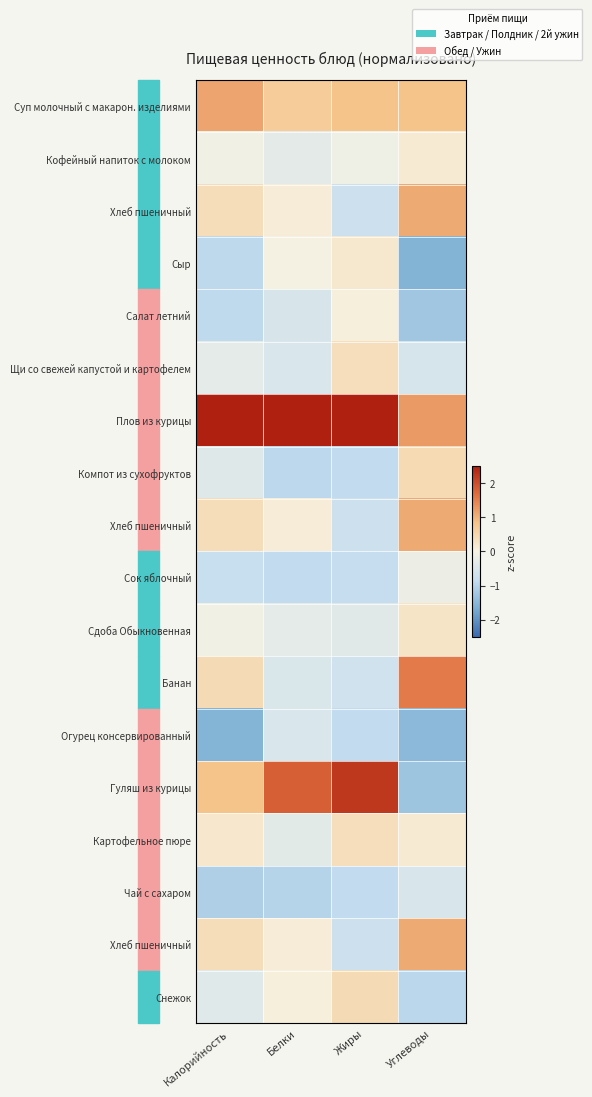

At which category does the chart reach its minimum across all series?

Углеводы